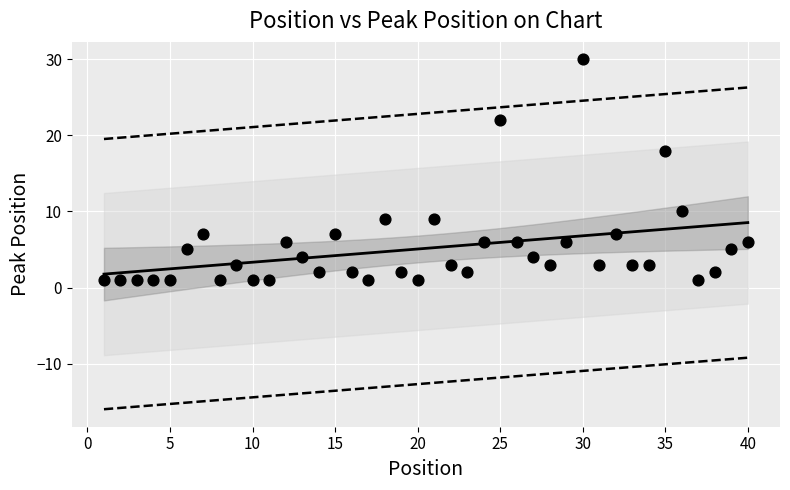

What Y value in the scatter plot is closest to 15?

18